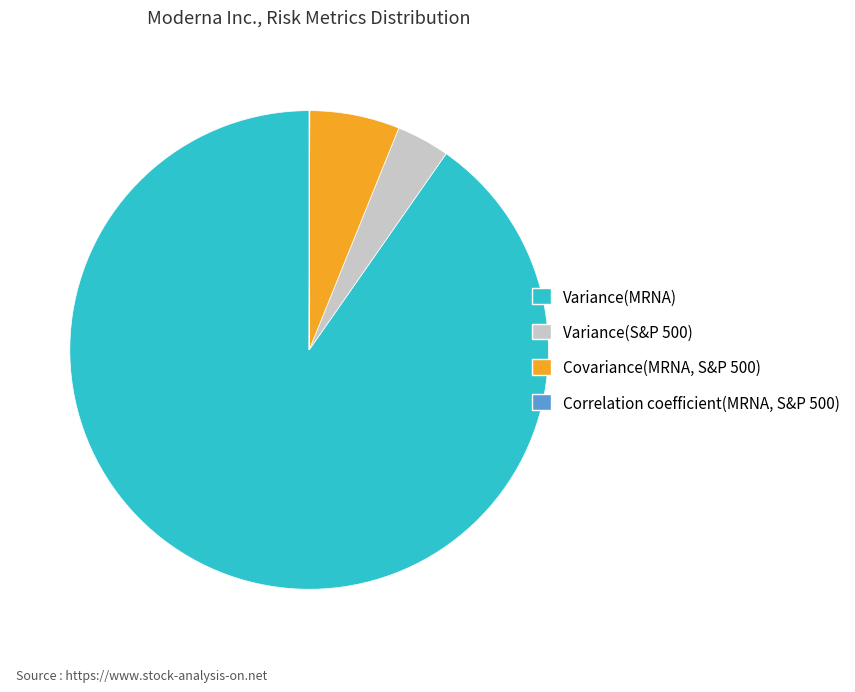

Which has a higher value, Variance(S&P 500) or Variance(MRNA)?

Variance(MRNA)